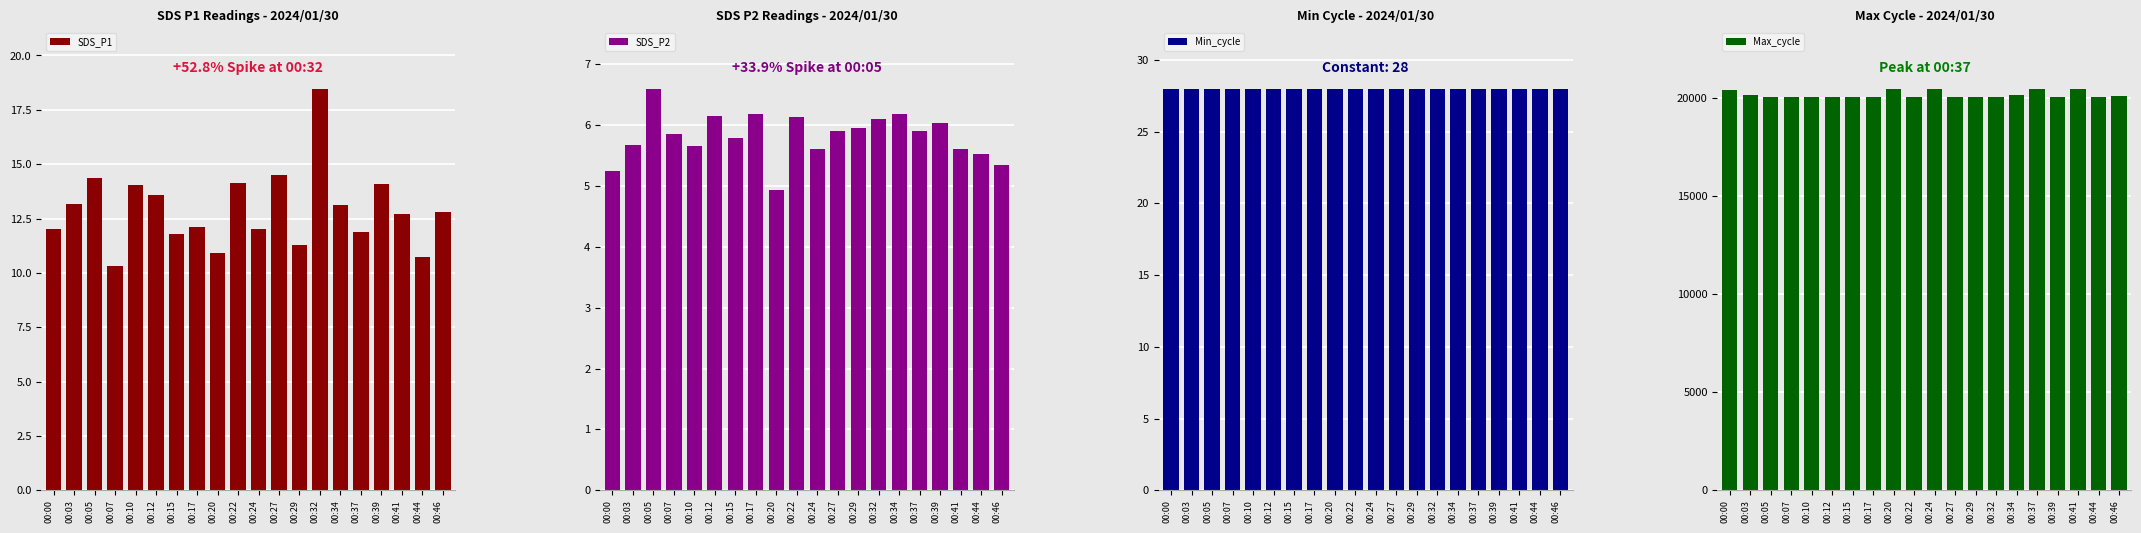

At which category is the sum across all series the highest?

00:41